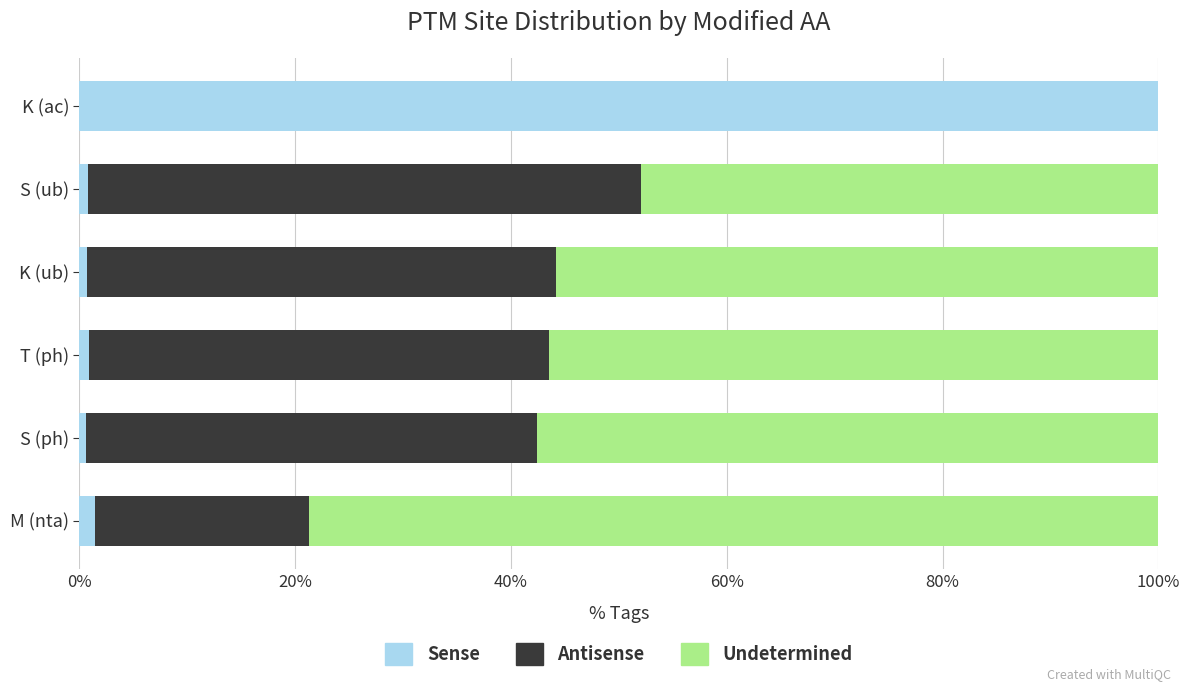

What is the maximum value for Sense?

100.0